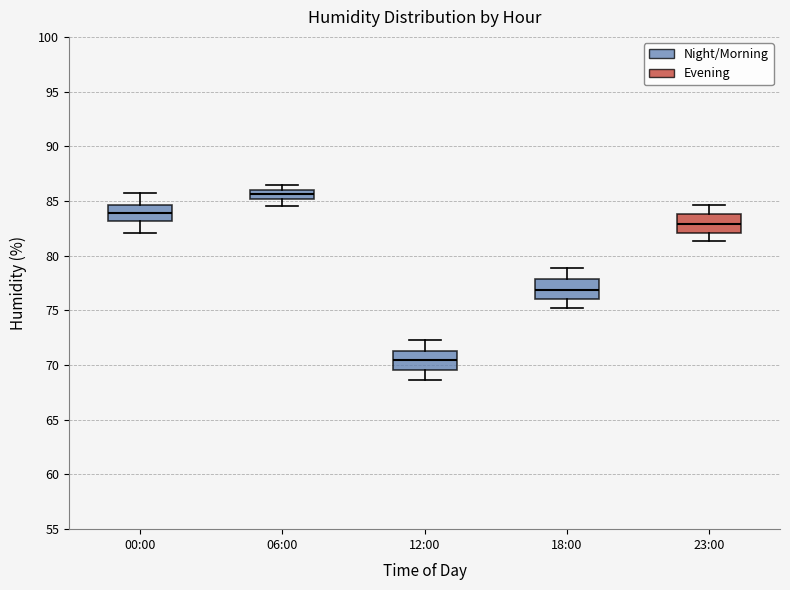

Reading left to right, transcribe this box plot: for each box, give where its median line is, the range the box spans, and where its two whiskers end, as read against the y-axis. The values are not printed on the chart, so give them approximately, as read against the axis.

00:00: median 84.0, box 83.0 to 84.5, whiskers 82.0 to 85.5
06:00: median 85.5, box 85.0 to 86.0, whiskers 84.5 to 86.5
12:00: median 70.5, box 69.5 to 71.5, whiskers 68.5 to 72.5
18:00: median 77.0, box 76.0 to 78.0, whiskers 75.0 to 79.0
23:00: median 83.0, box 82.0 to 84.0, whiskers 81.5 to 84.5